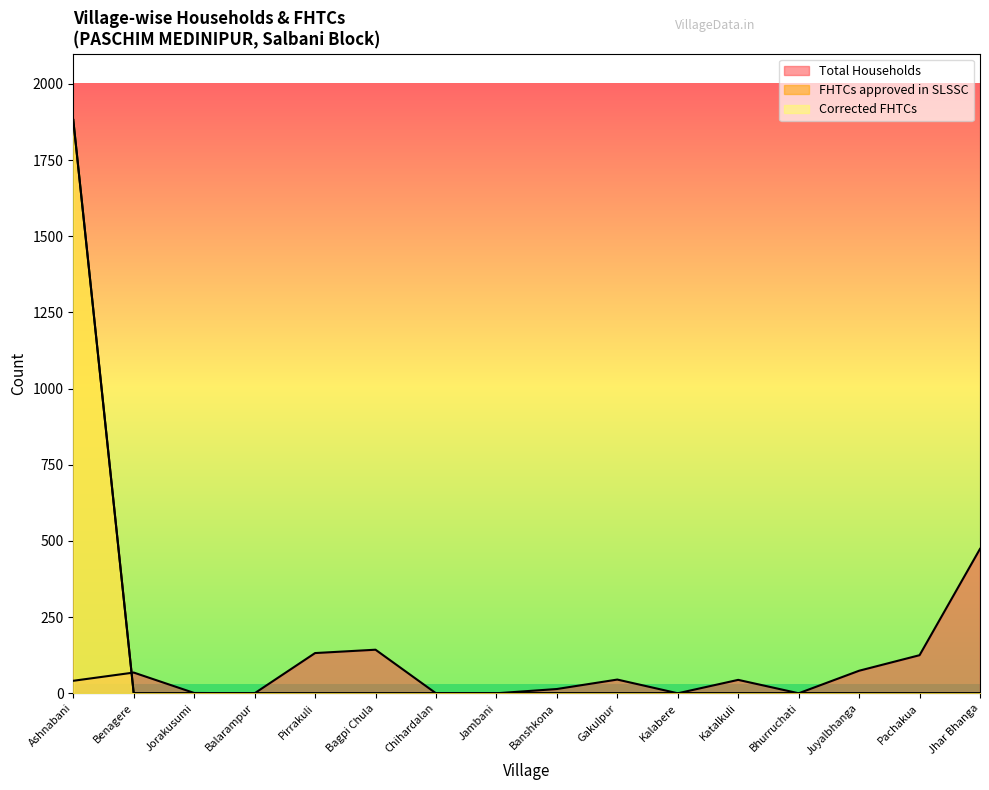

How many series are shown in this chart?

3